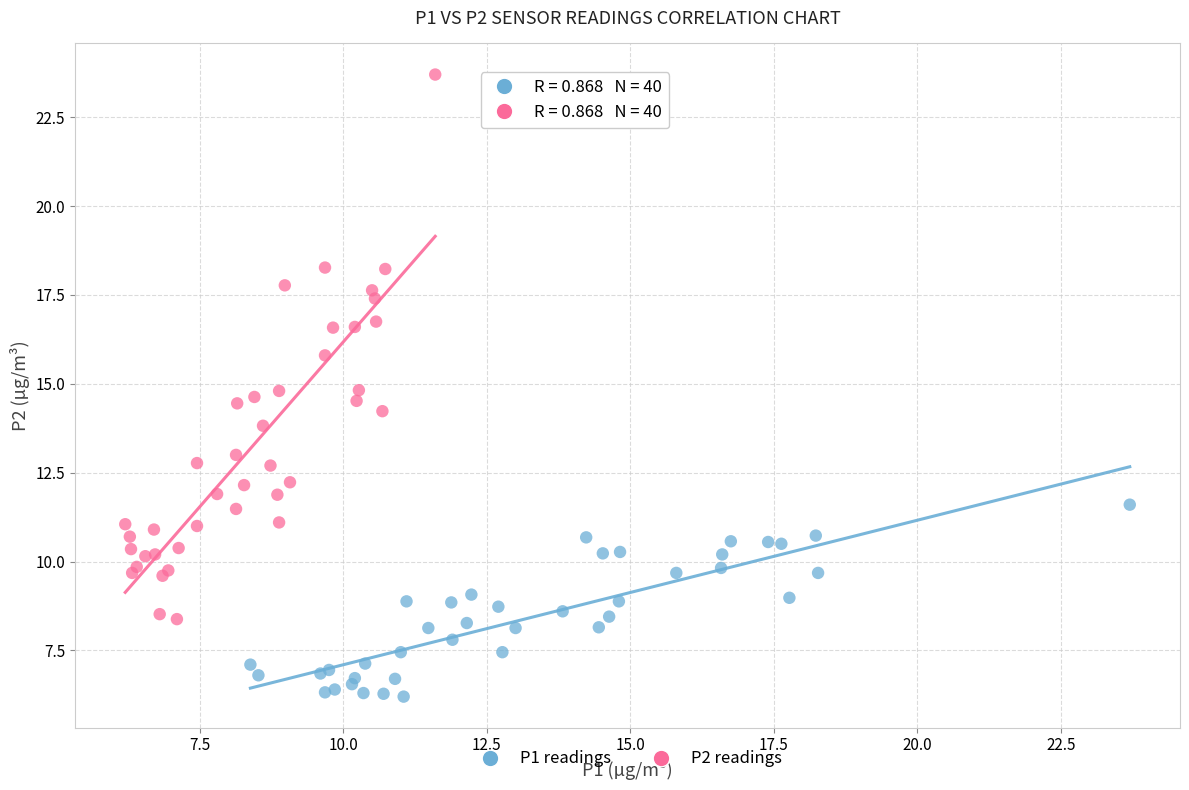

Which series reaches the minimum Y coordinate?

P1 readings